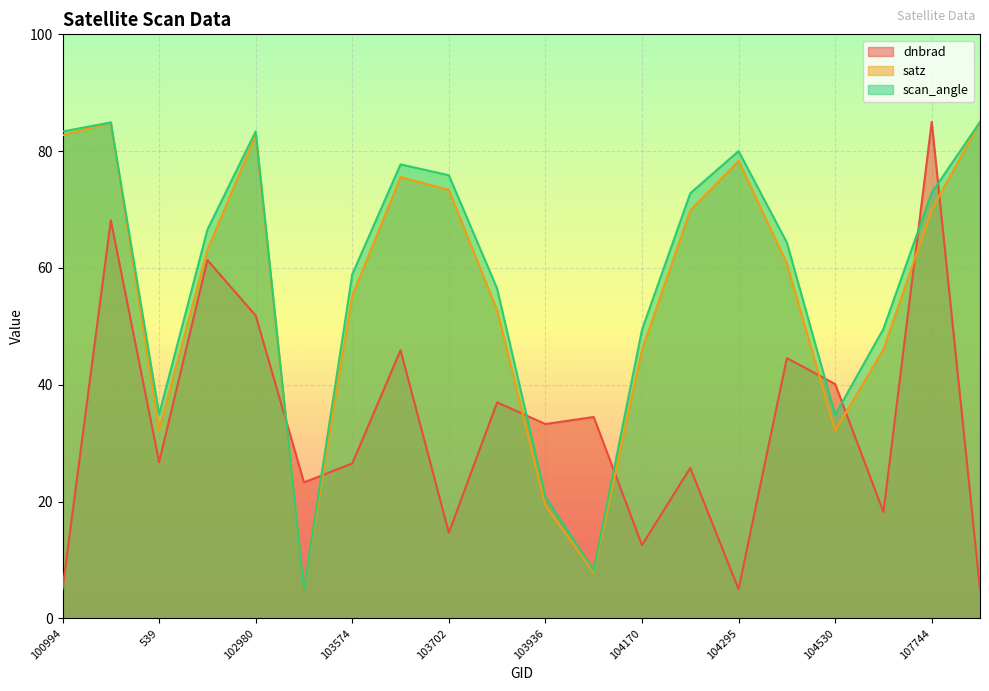

Where do satz and dnbrad first cross each other?

102980 and 103338